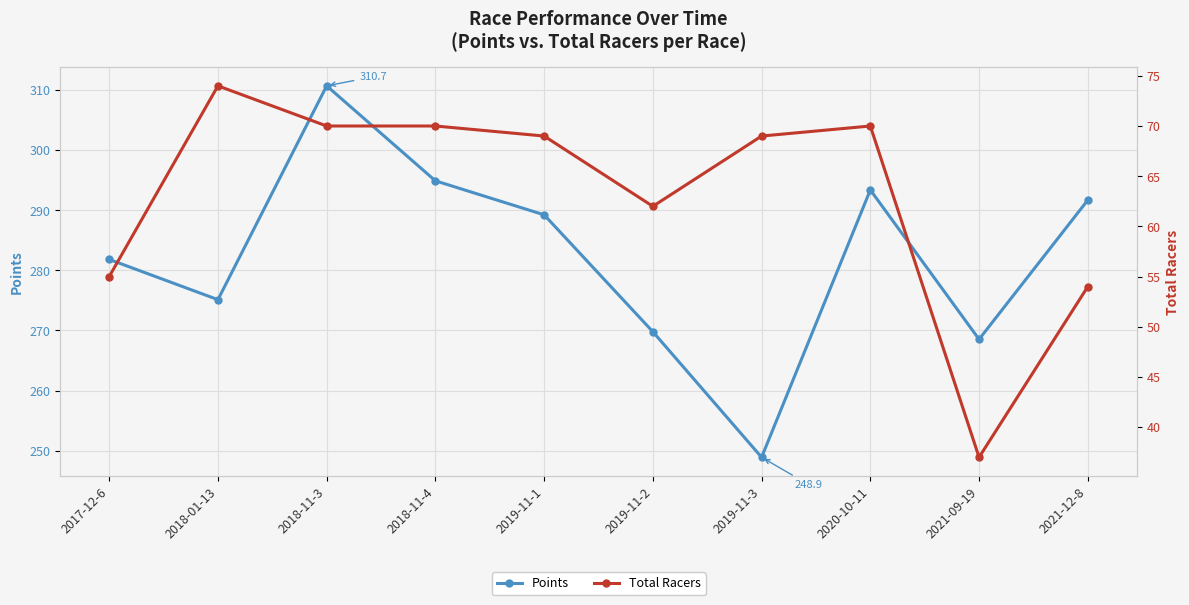

Between 2018-11-4 and 2019-11-1, which is larger?

2018-11-4